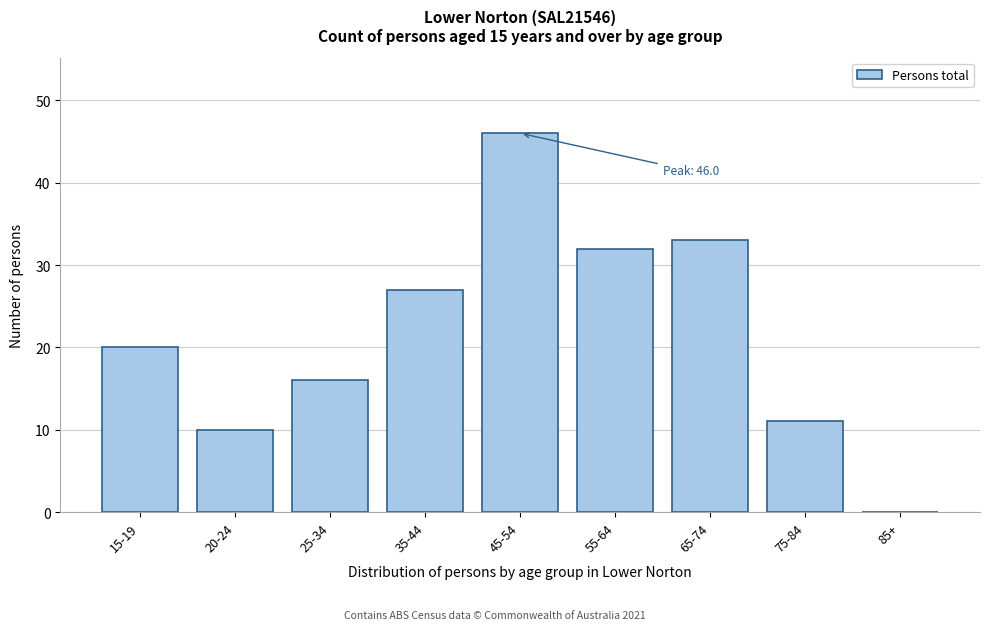

Reading right to left, list all the values displayed in this chart.

85+=0	75-84=11	65-74=33	55-64=32	45-54=46	35-44=27	25-34=16	20-24=10	15-19=20